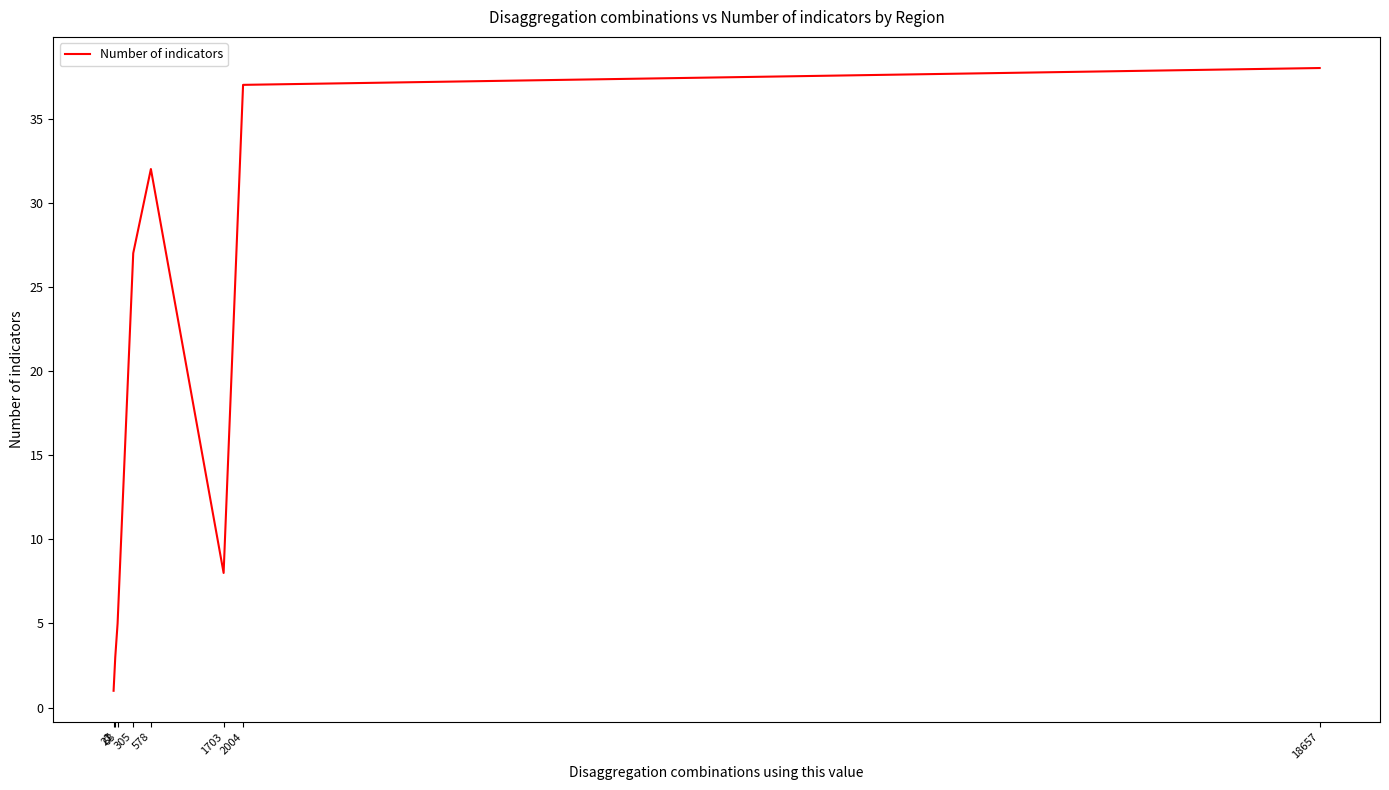

What is the greatest value displayed?

38